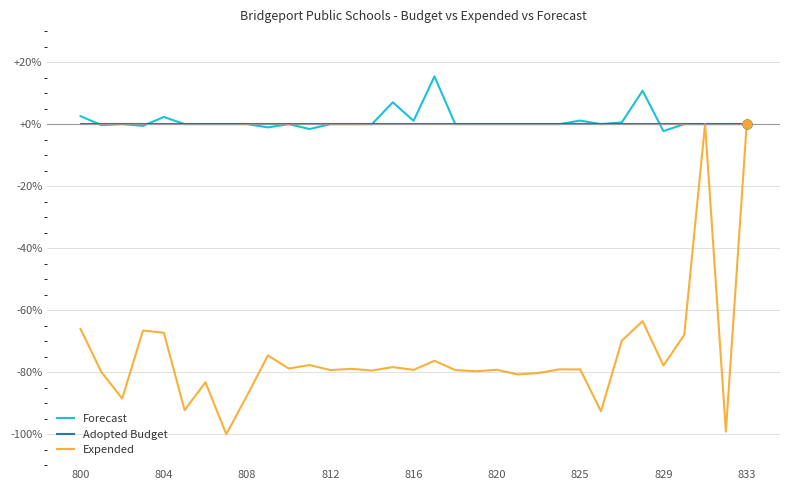

What is the maximum value shown in the chart?

15.4